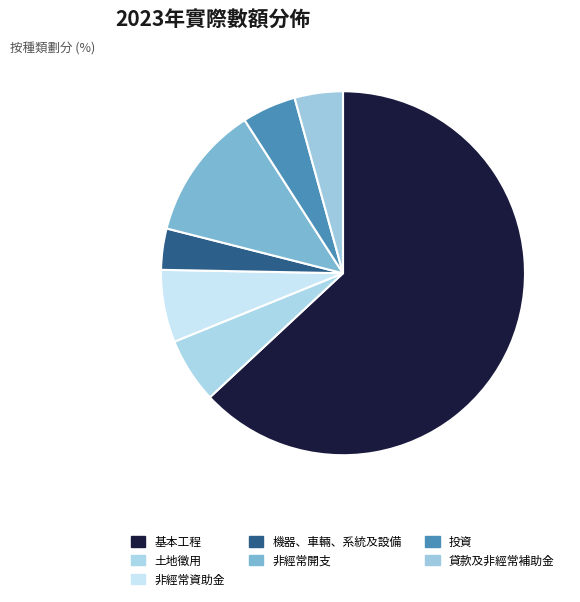

Which category accounts for the majority?

基本工程